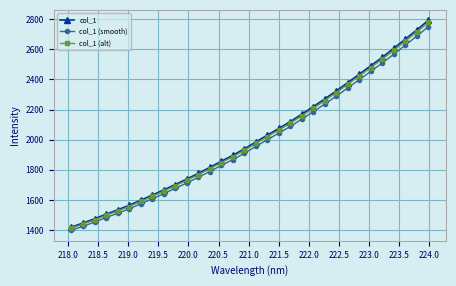

Reading left to right, list all the values displayed in this chart.

col_1: 1420.1	1447.1	1475.0	1505.6	1534.6	1564.5	1598.3	1631.9	1666.5	1702.4	1738.6	1776.6	1816.2	1856.9	1896.6	1938.8	1985.2	2030.4	2074.9	2120.0	2170.0	2219.5	2271.2	2324.4	2379.4	2435.3	2491.4	2547.3	2607.1	2667.7	2729.1	2792.5
col_1 (smooth): 1398.8	1425.4	1452.9	1483.0	1511.5	1541.1	1574.3	1607.4	1641.5	1676.9	1712.5	1750.0	1789.0	1829.1	1868.1	1909.7	1955.4	1999.9	2043.8	2088.2	2137.4	2186.2	2237.2	2289.5	2343.7	2398.7	2454.0	2509.1	2567.9	2627.7	2688.2	2750.6
col_1 (alt): 1413.0	1439.8	1467.7	1498.1	1526.9	1556.7	1590.3	1623.7	1658.1	1693.9	1729.9	1767.7	1807.1	1847.6	1887.1	1929.1	1975.3	2020.2	2064.5	2109.4	2159.1	2208.4	2259.9	2312.7	2367.5	2423.1	2479.0	2534.6	2594.0	2654.4	2715.5	2778.5